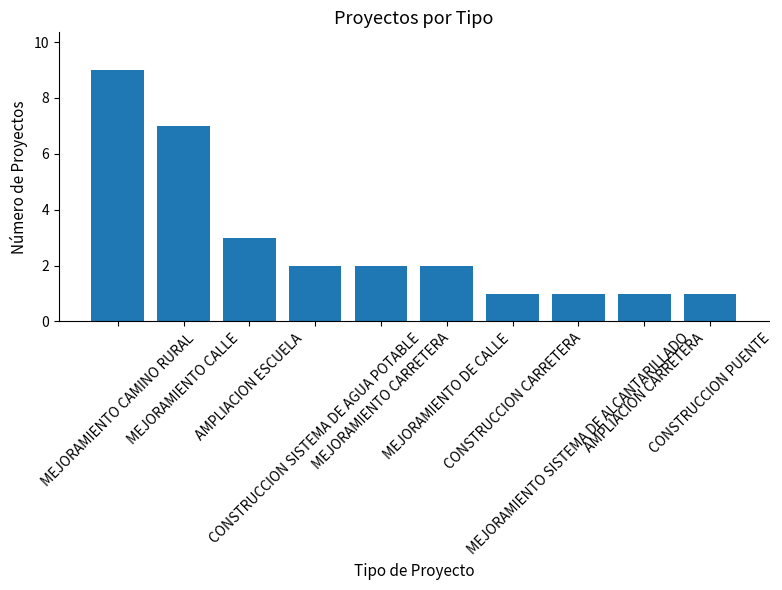

What is the difference between the values at CONSTRUCCION SISTEMA DE AGUA POTABLE and MEJORAMIENTO SISTEMA DE ALCANTARILLADO?

1